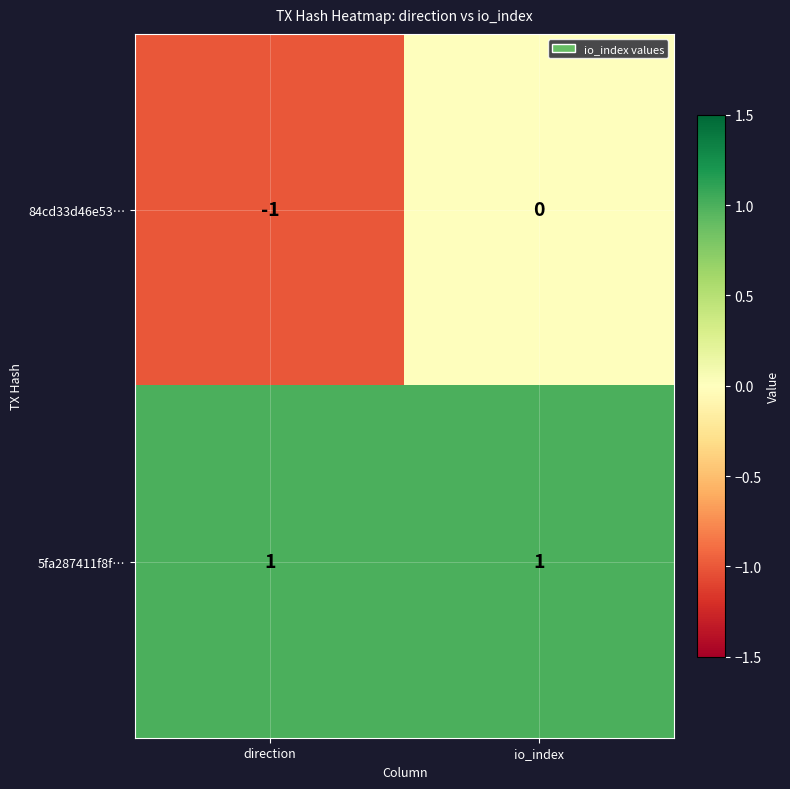

How many values in the 84cd33d46e53… series are below 0?

1